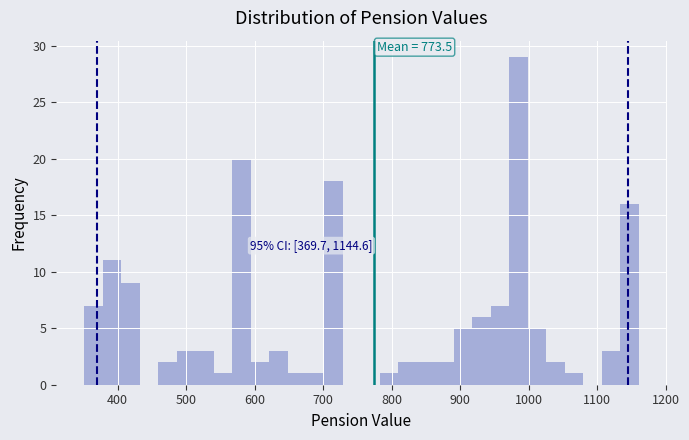

Around what value on the x-axis is the tallest bar? Give the approximate position of its centre, as read against the axis.

990